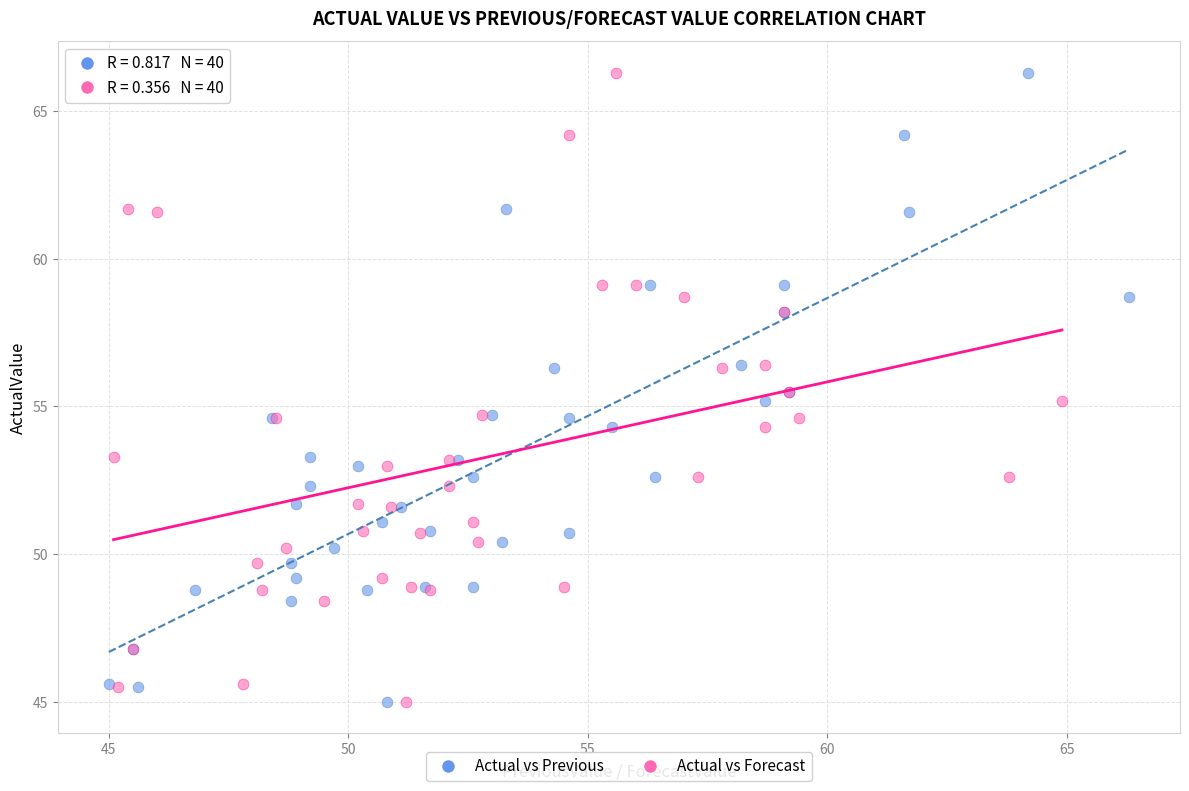

What are all the series names shown in the legend?

Actual vs Previous, Actual vs Forecast